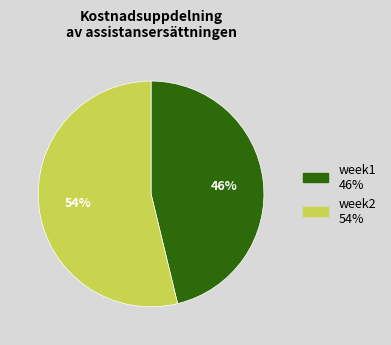

What is the largest slice in the pie chart?

week2